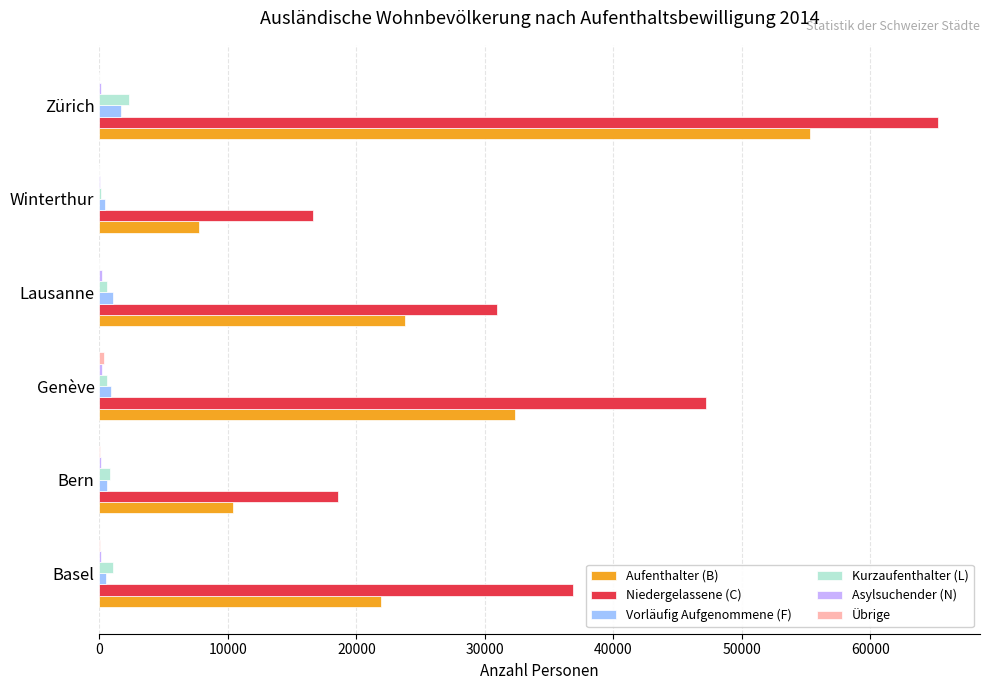

The value of Aufenthalter (B) at Zürich is 34313. True or false?

False